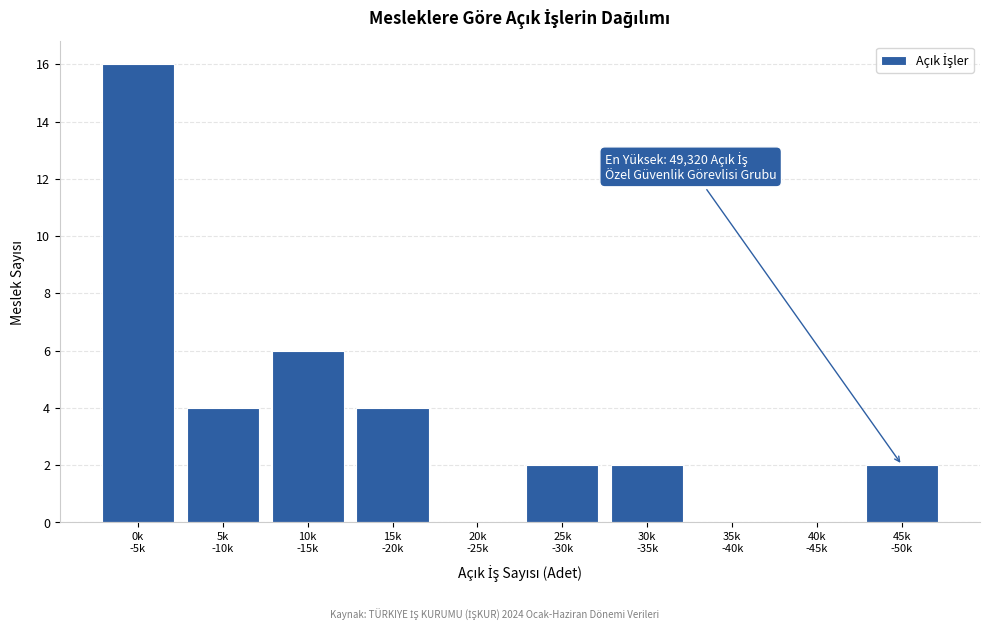

What is the maximum value shown in the chart?

16